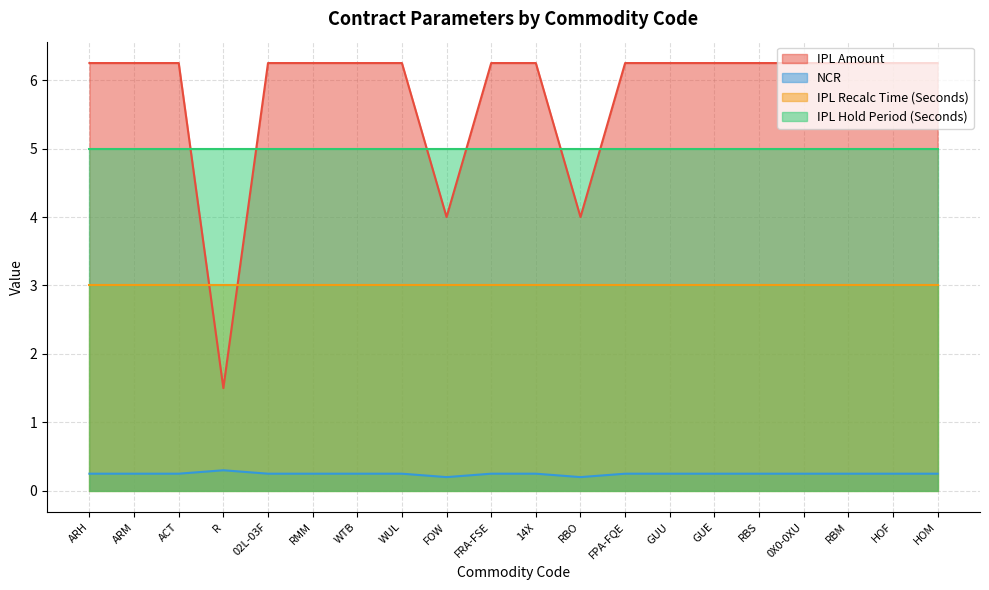

The IPL Amount series shows 8.4 at ARH. True or false?

False